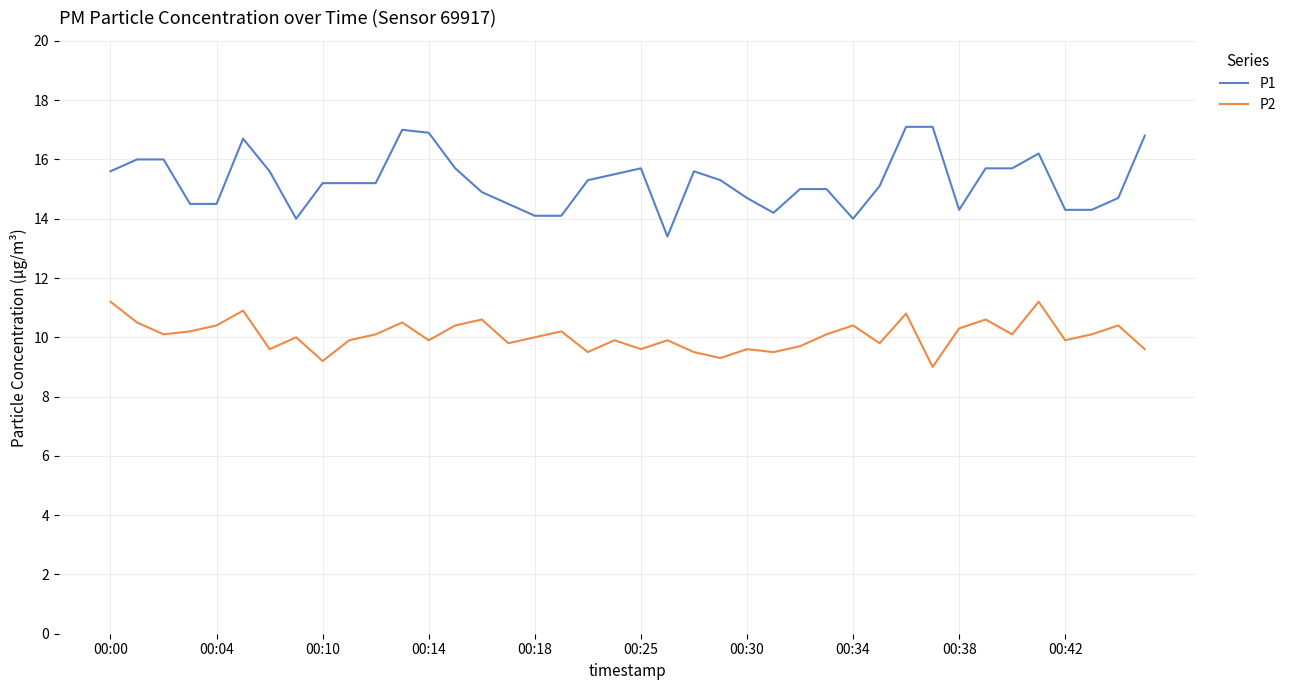

True or false: P2 and P1 intersect in this chart.

False